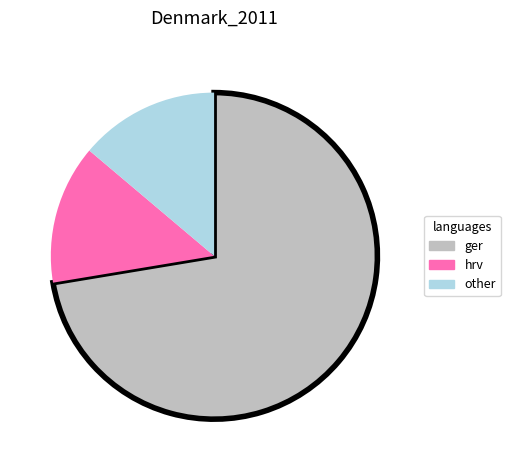

Approximately how many times larger is the value at hrv compared to other?

1.0